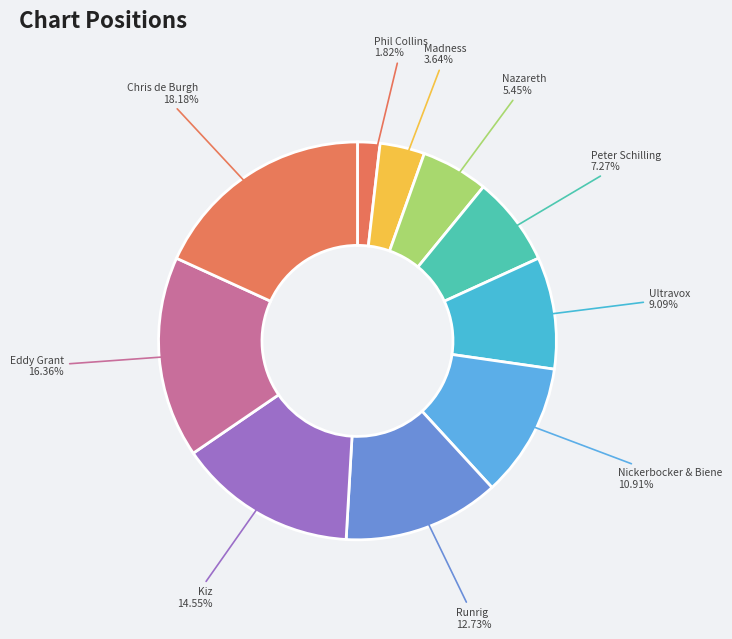

Rank the categories by value from highest to lowest.

Chris de Burgh, Eddy Grant, Kiz, Runrig, Nickerbocker & Biene, Ultravox, Peter Schilling, Nazareth, Madness, Phil Collins